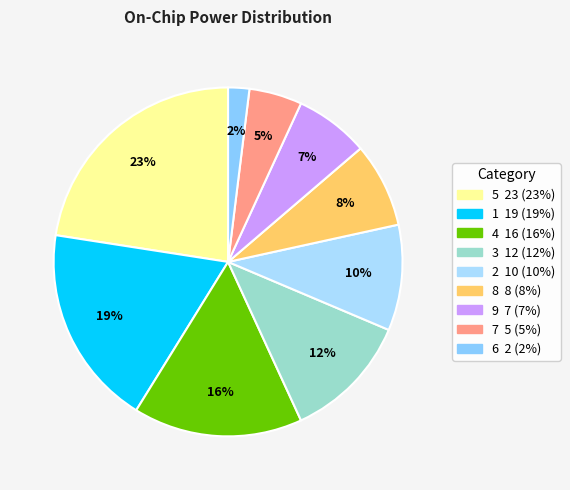

How many segments does this pie chart have?

9